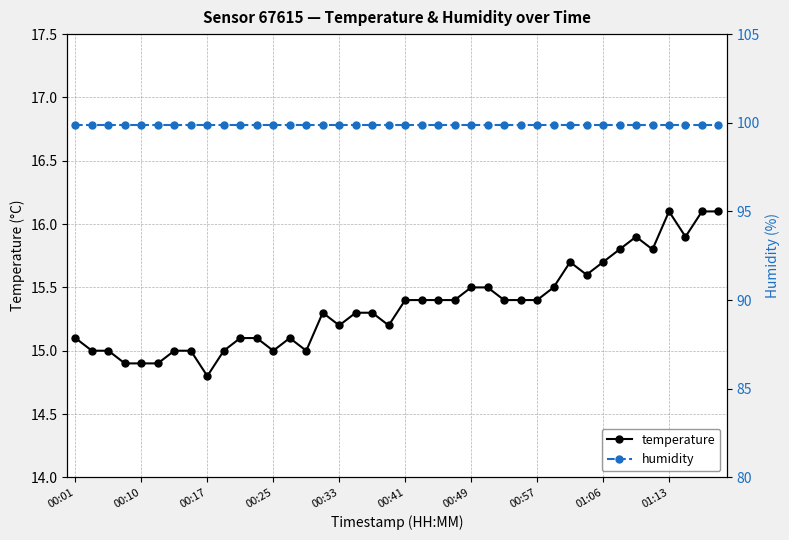

At which label does temperature first exceed 15?

00:01